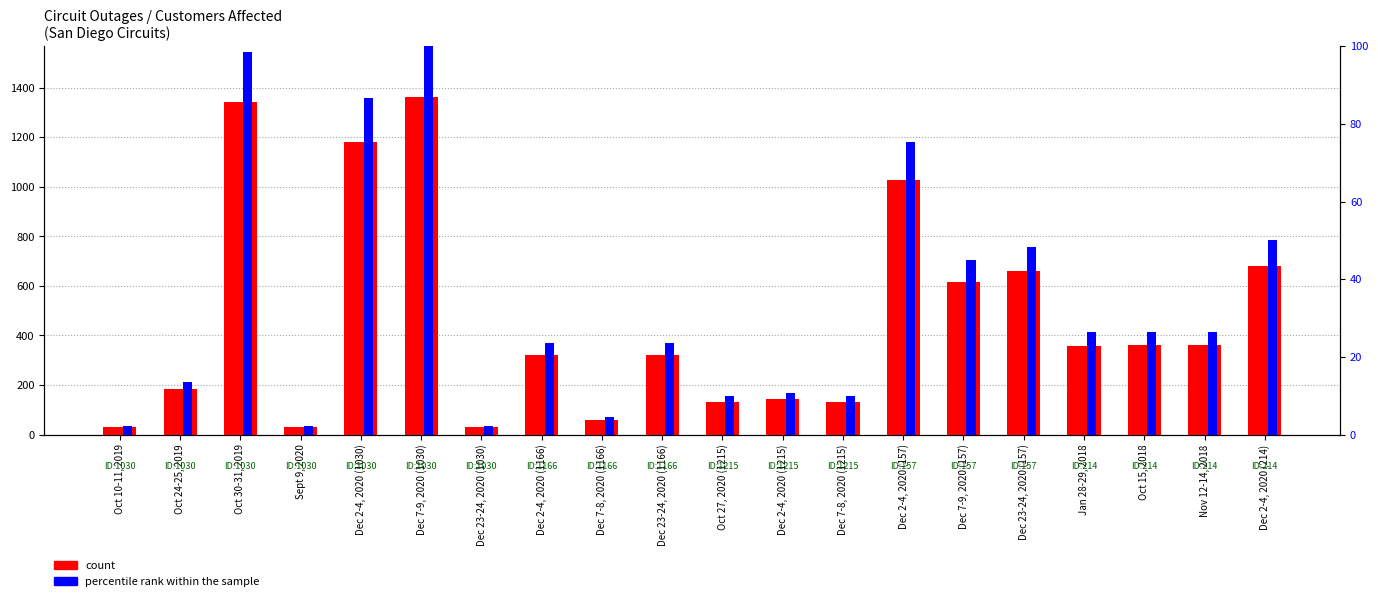

Reading left to right, list all the values displayed in this chart.

count: 30.0	185.0	1341.0	30.0	1182.0	1363.0	30.0	322.0	60.0	322.0	133.0	144.0	133.0	1028.0	614.0	660.0	359.0	360.0	360.0	682.0
percentile rank within the sample: 2.2	13.6	98.4	2.2	86.7	100.0	2.2	23.6	4.4	23.6	9.8	10.6	9.8	75.4	45.0	48.4	26.3	26.4	26.4	50.0